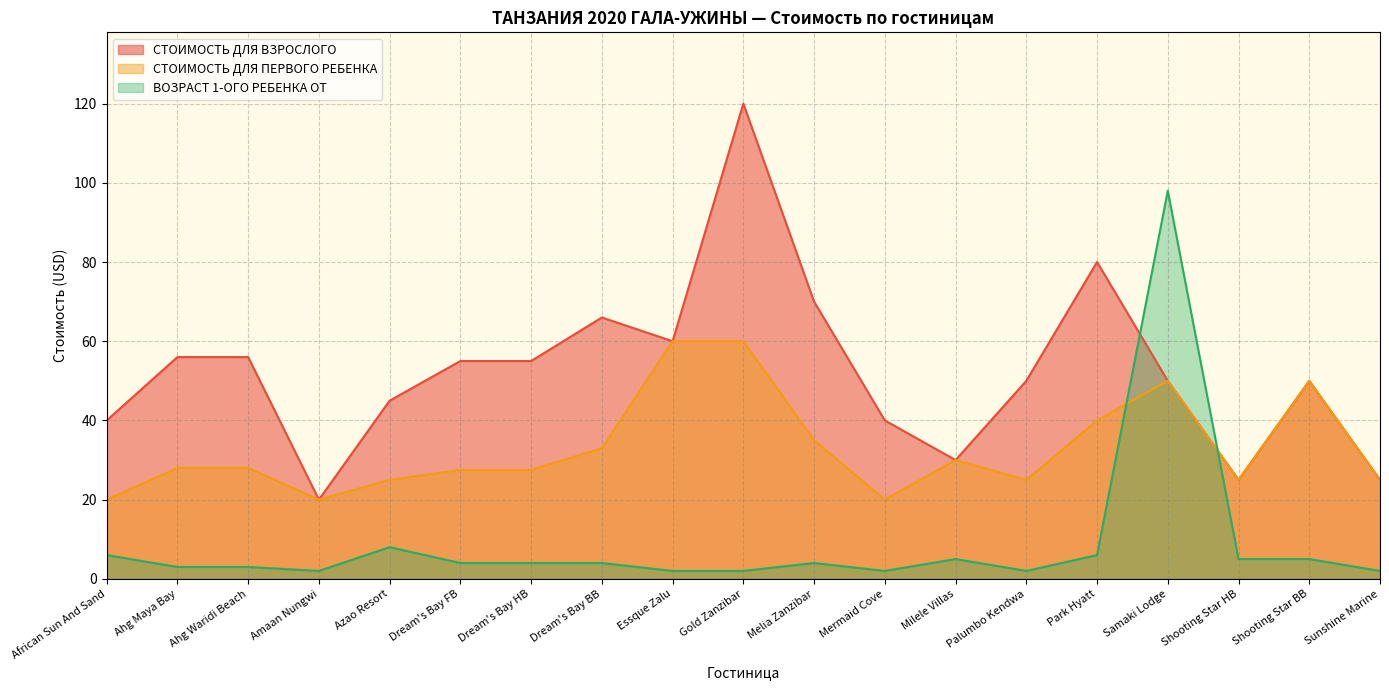

What is the lowest value of the СТОИМОСТЬ ДЛЯ ПЕРВОГО РЕБЕНКА series?

20.0